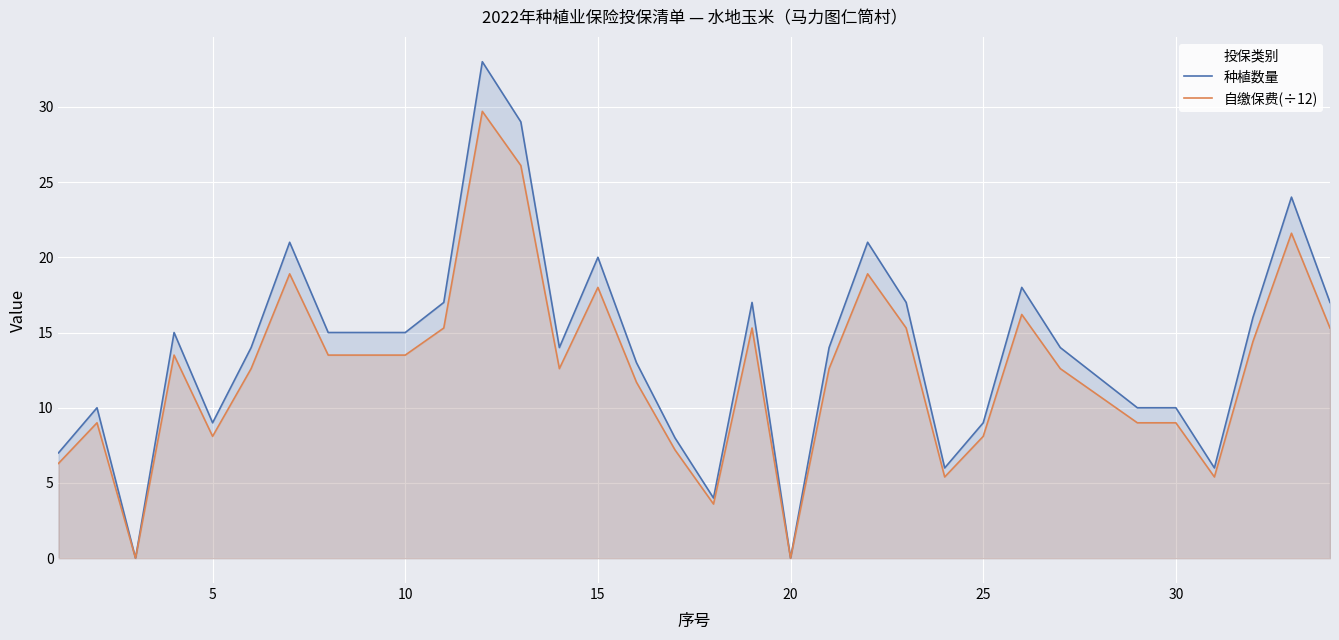

What is the greatest value displayed?

33.0